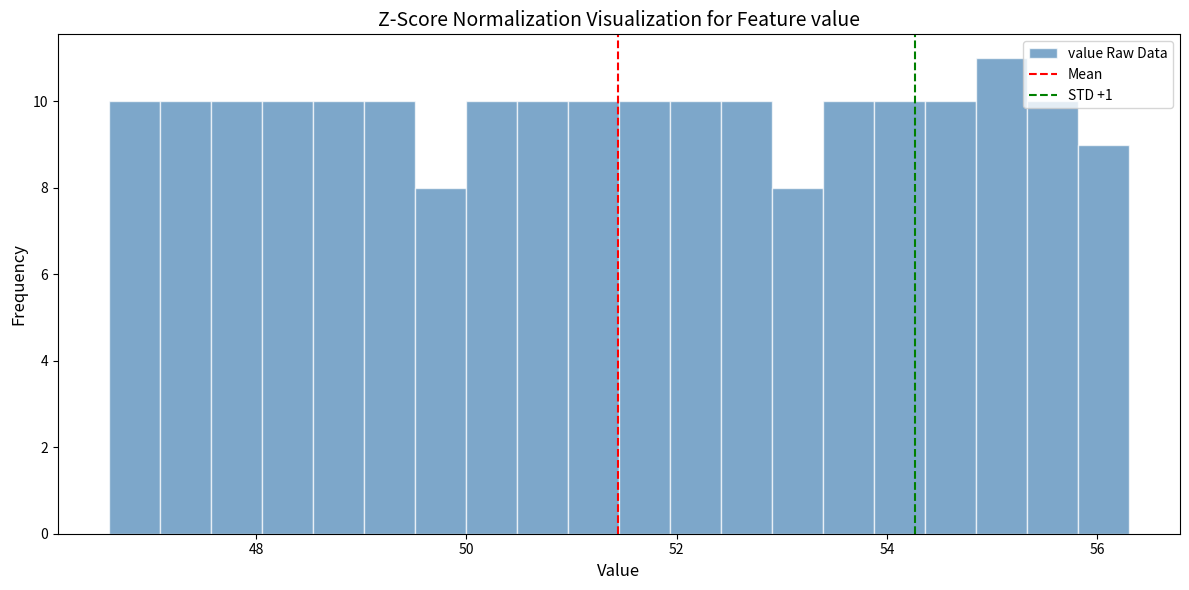

Read against the x-axis, roughly where is the centre of the tallest bar?

55.0